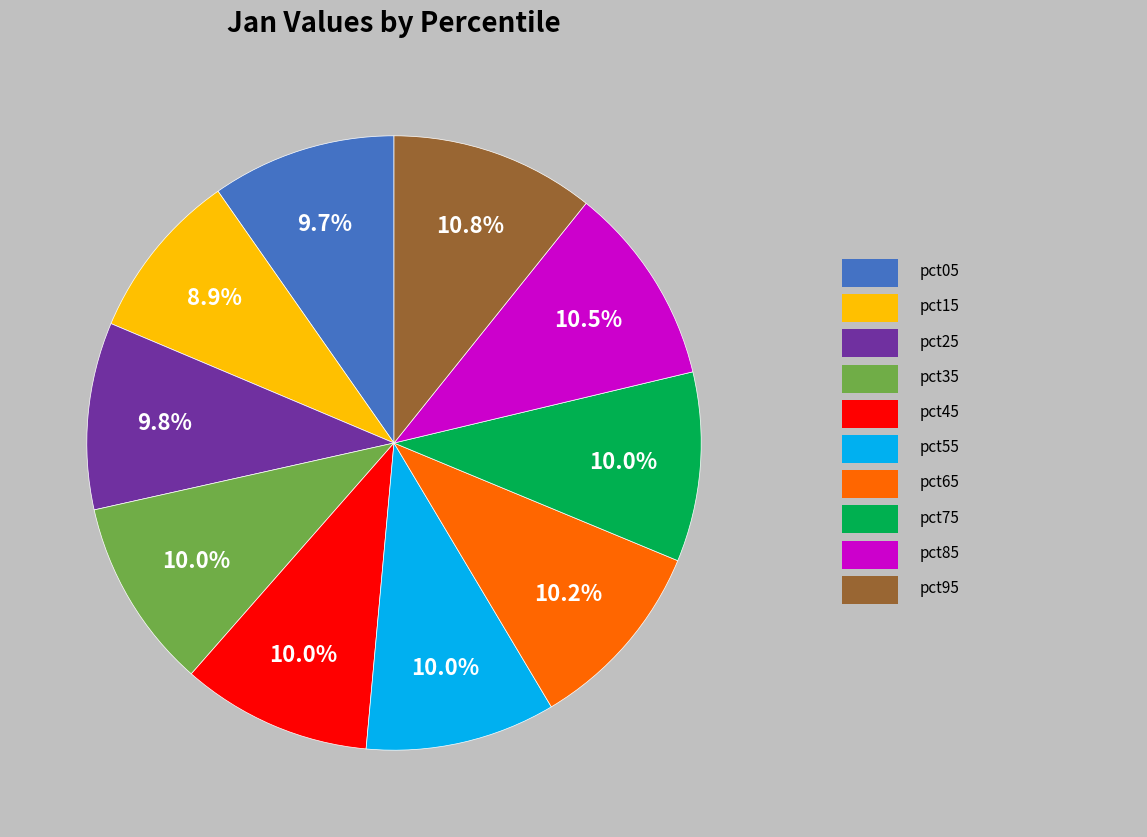

Is there any slice that represents more than half of the pie?

No